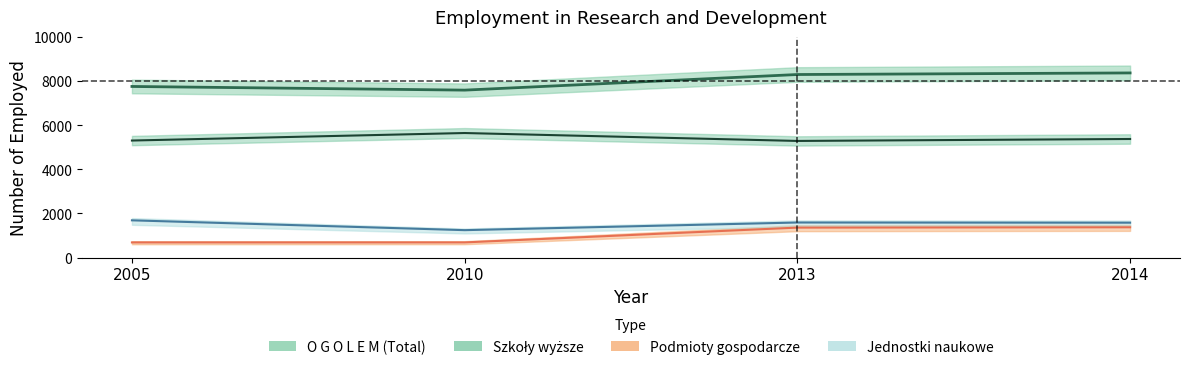

What is the spread (max minus min) of values at 2005?

7078